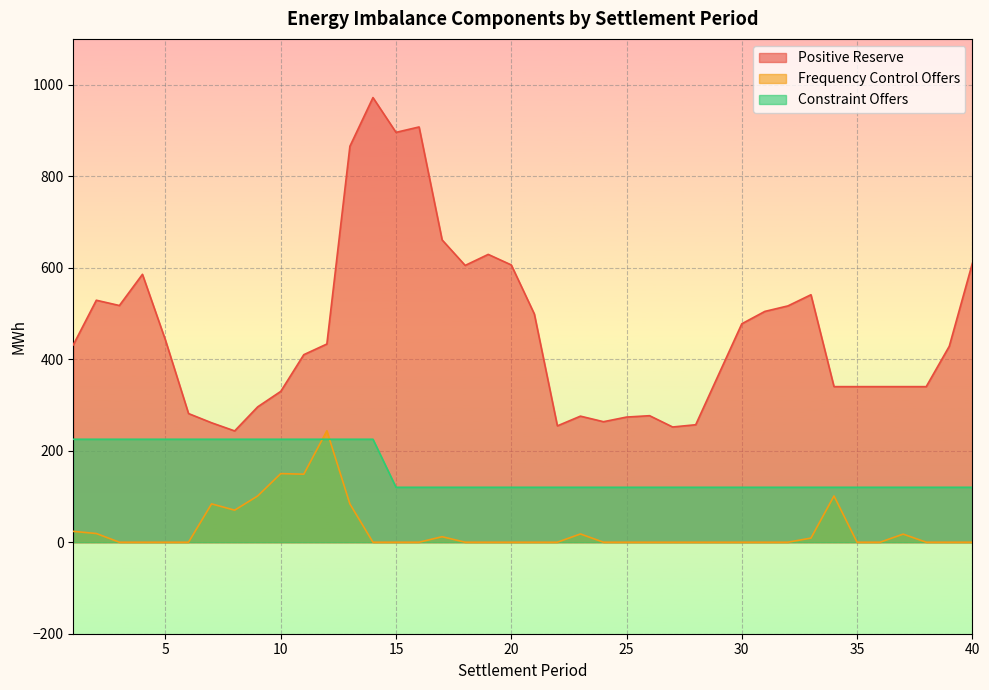

What is the value of the Constraint Offers point at the 38th from the left?

120.0